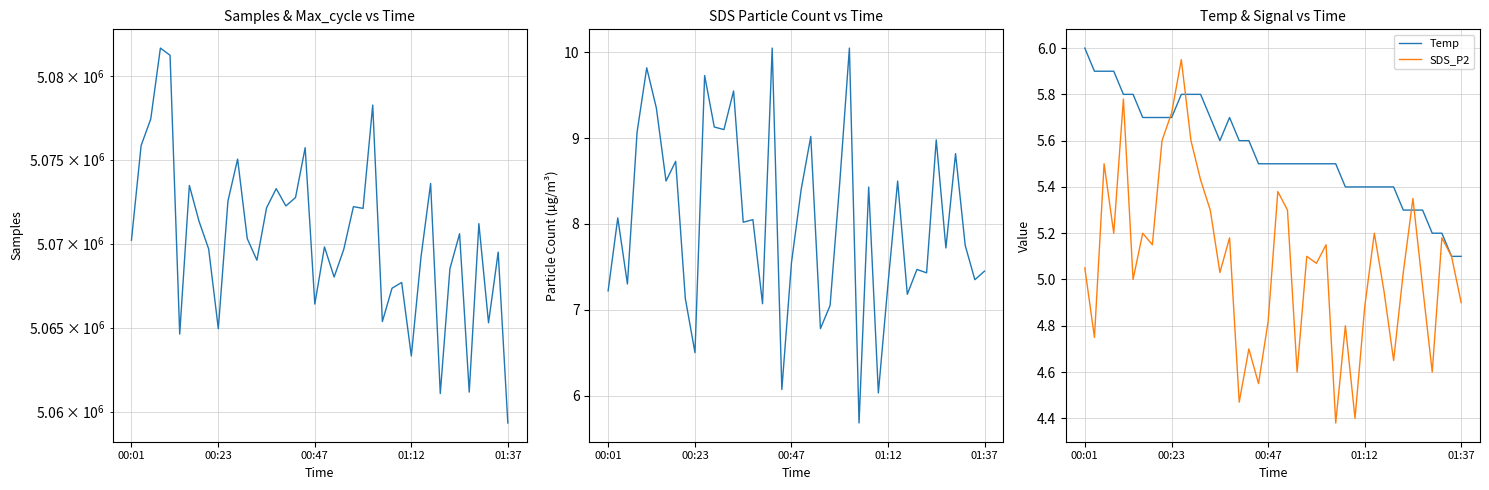

Is this an area chart (filled region under the line)?

No